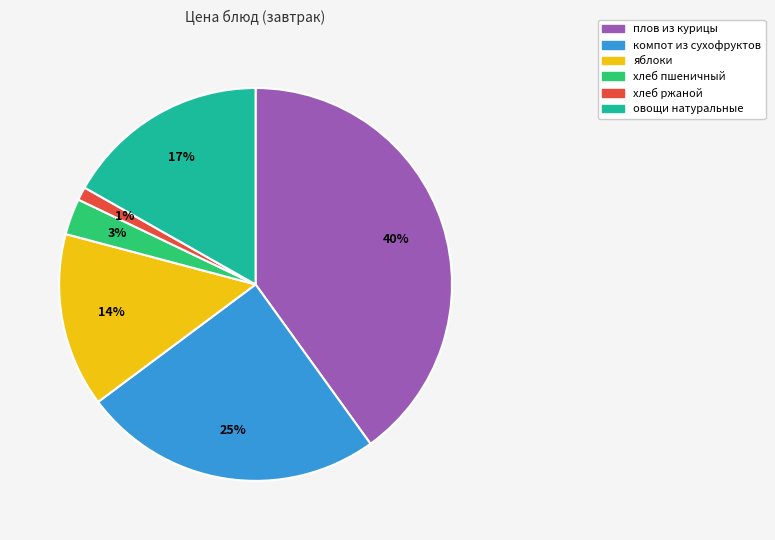

Is it true that хлеб ржаной is 1% of the pie?

True